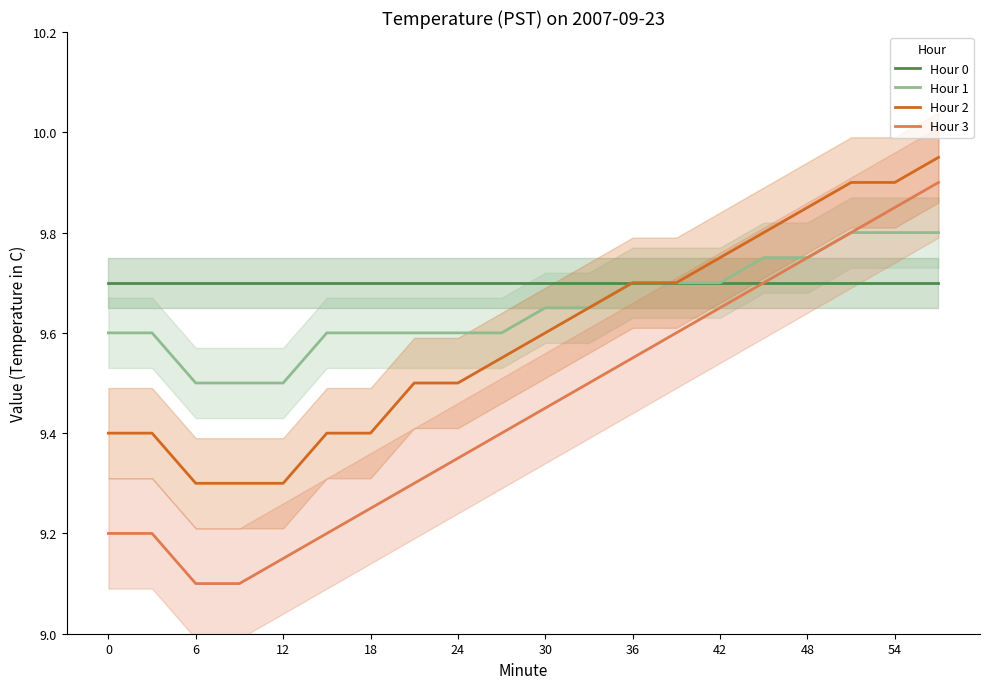

True or false: Hour 3 and Hour 0 cross at least once.

False